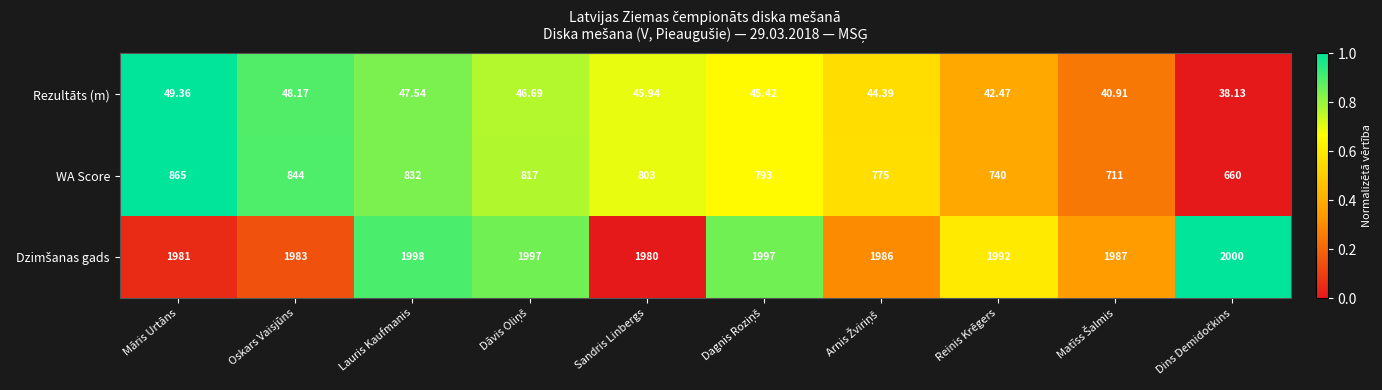

Count the number of categories in the chart.

10